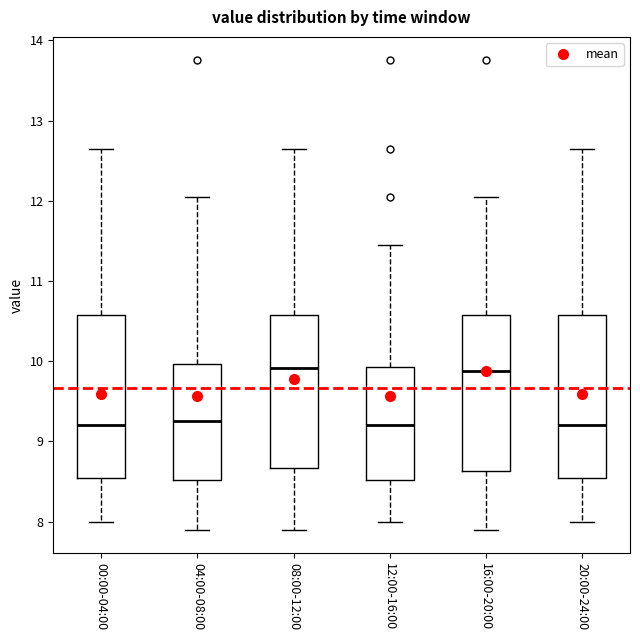

Reading left to right, read every box against the y-axis: the position of its median line, the range the box covers, and the ends of its whiskers. The values are not printed on the chart, so give them approximately, as read against the axis.

00:00-04:00: median 9.2, box 8.5 to 10.6, whiskers 8.0 to 12.7
04:00-08:00: median 9.3, box 8.5 to 10.0, whiskers 7.9 to 12.1
08:00-12:00: median 9.9, box 8.7 to 10.6, whiskers 7.9 to 12.7
12:00-16:00: median 9.2, box 8.5 to 9.9, whiskers 8.0 to 11.5
16:00-20:00: median 9.9, box 8.6 to 10.6, whiskers 7.9 to 12.1
20:00-24:00: median 9.2, box 8.5 to 10.6, whiskers 8.0 to 12.7